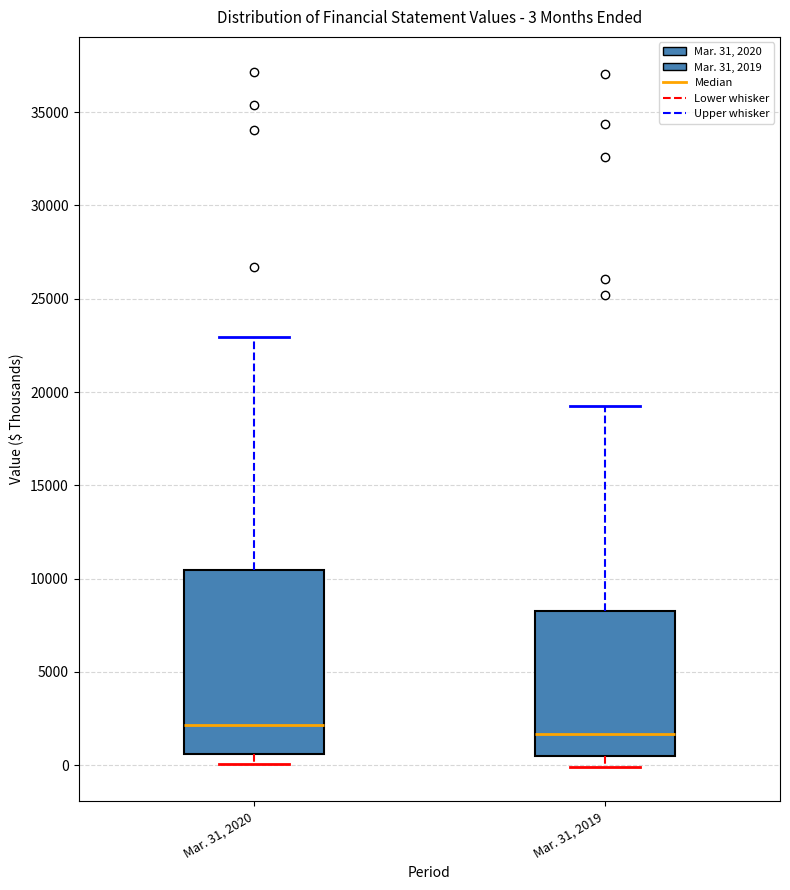

Which box is the tallest, from its lower edge to its upper edge?

Mar. 31, 2020